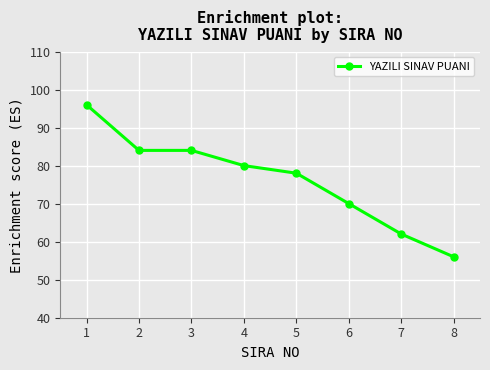

What is the value of the 2nd point from the left?

84